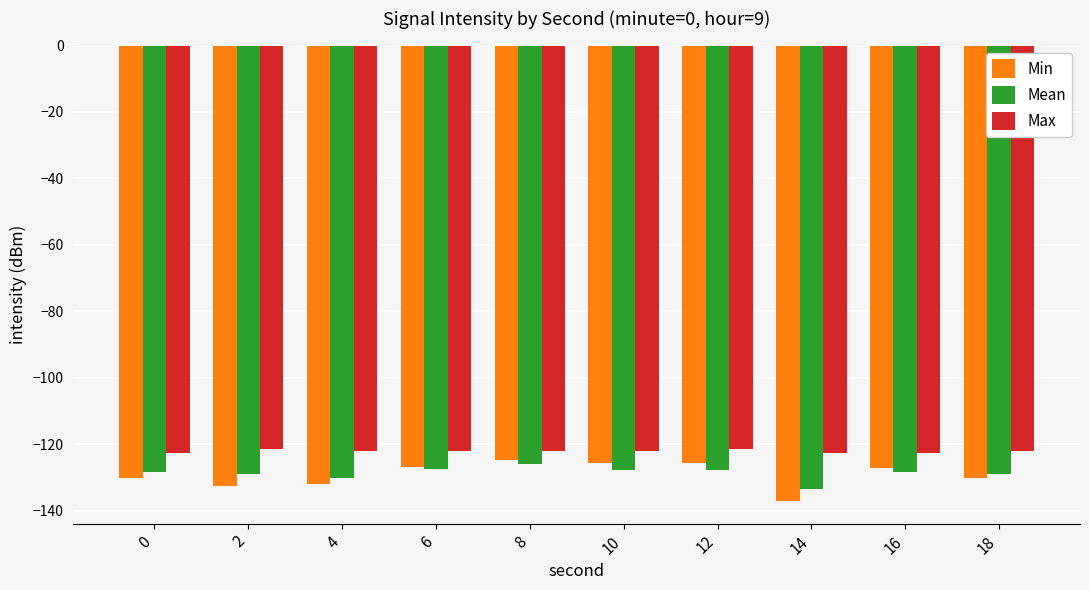

True or false: Mean has a value of -208.1 at 0.

False